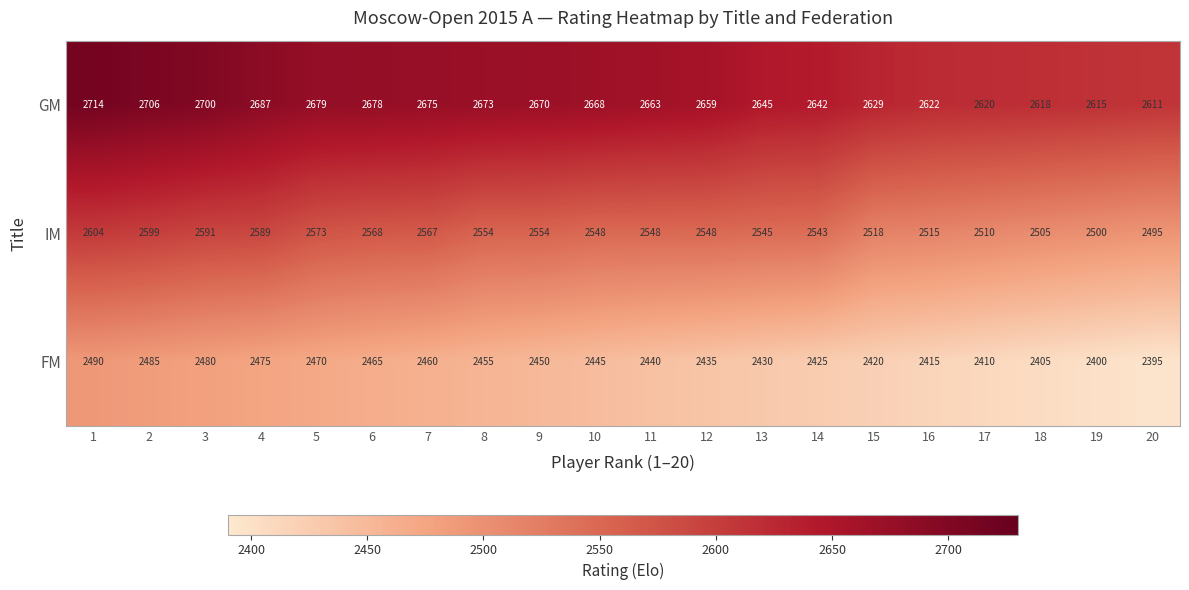

What is the maximum value shown in the chart?

2714